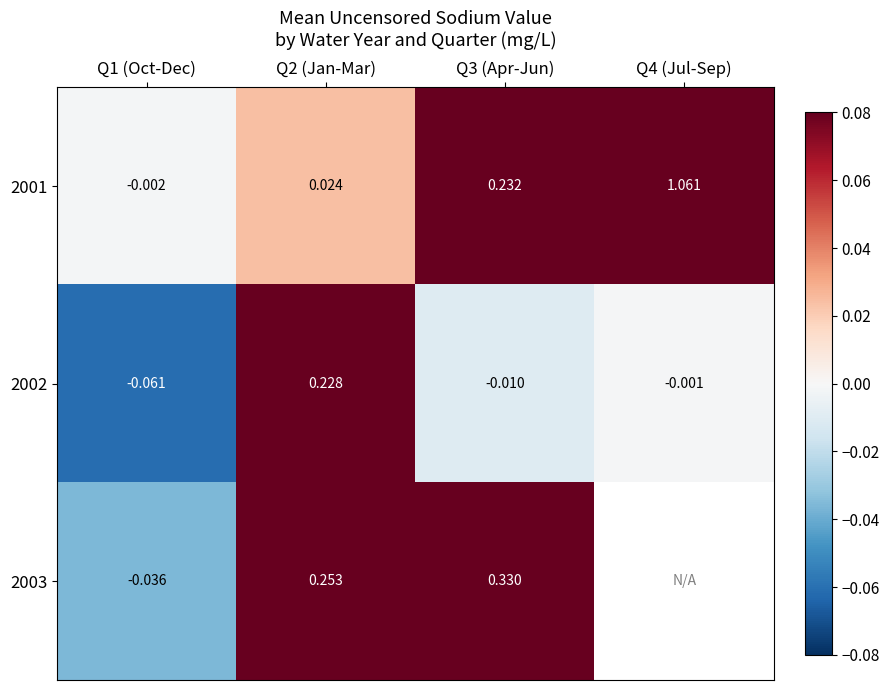

At which label does 2002 reach its minimum?

Q1 (Oct-Dec)